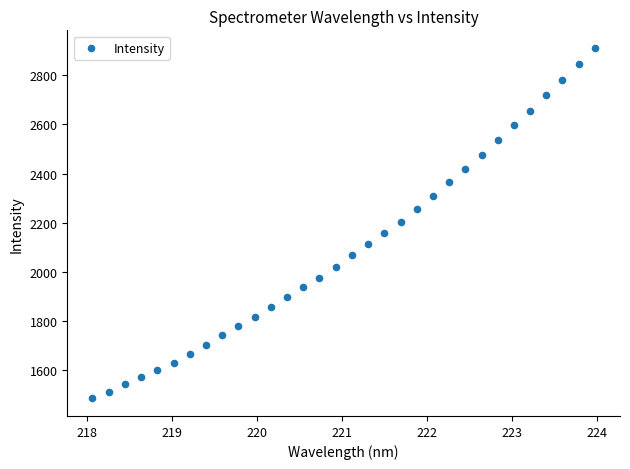

What is the range of X values (max minus min)?

5.9